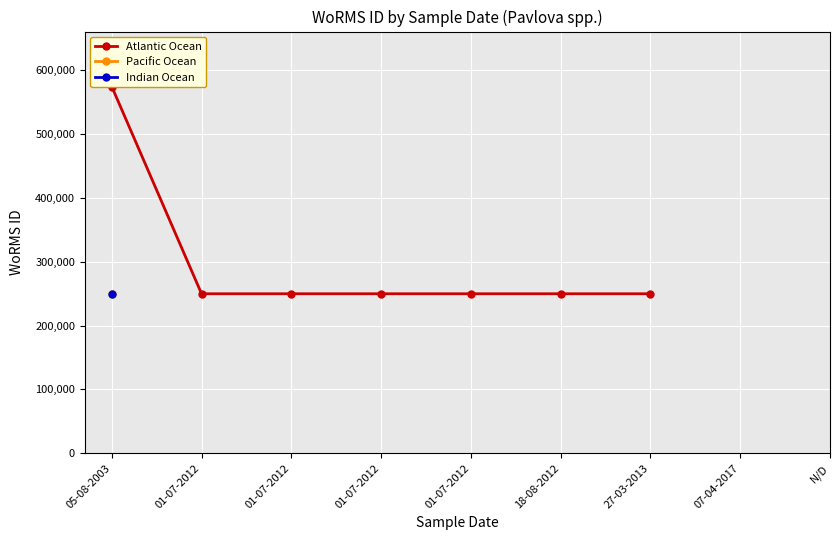

True or false: there are more than 2 points higher than both neighbors.

False